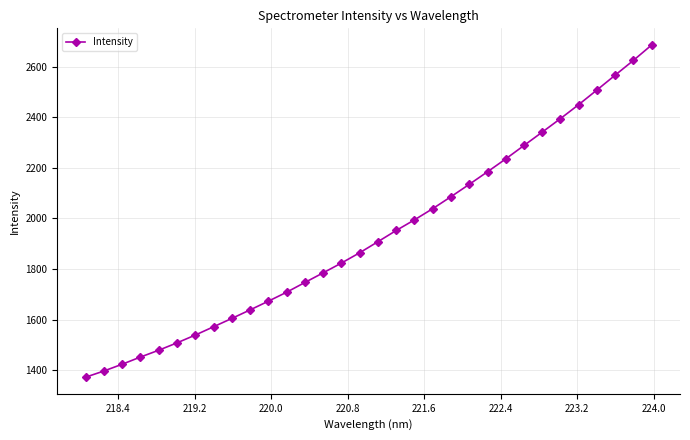

How many lines are shown in the chart?

1